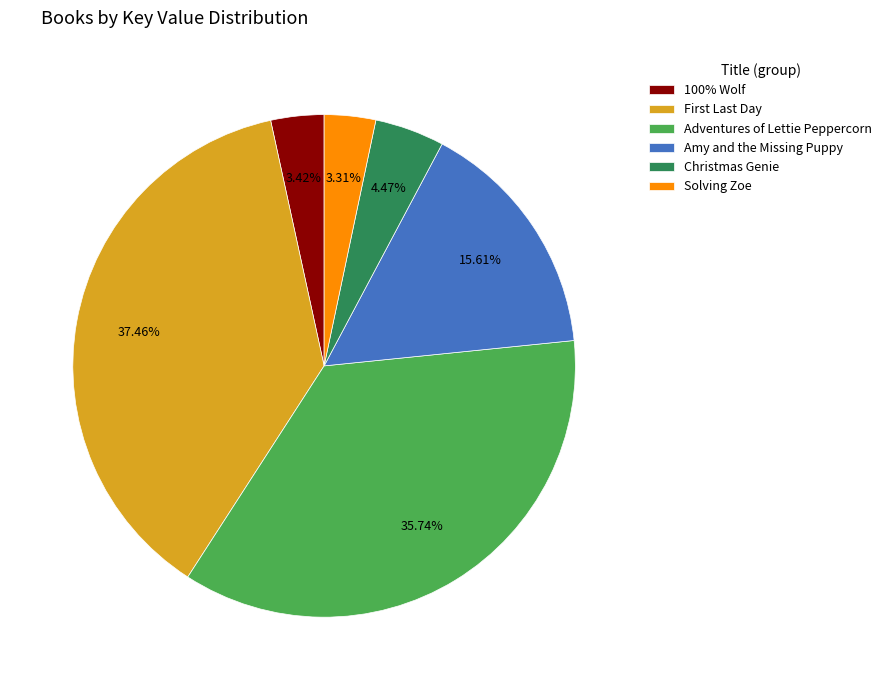

Does Christmas Genie account for over 50% of the chart?

No